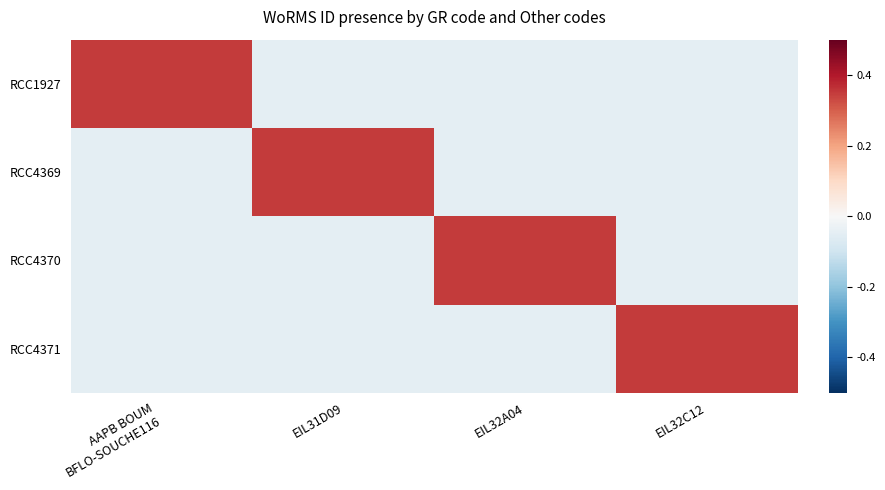

At how many categories does at least one series exceed 0?

4